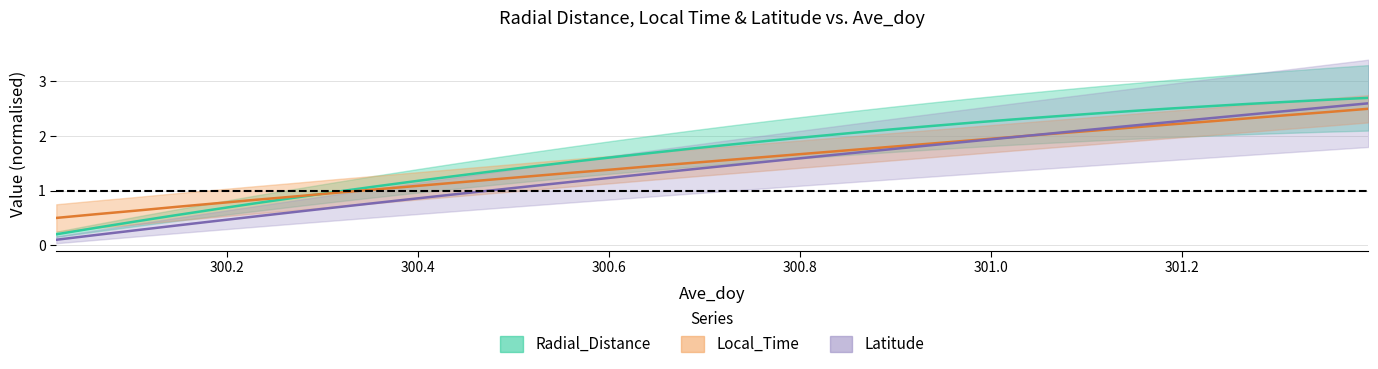

How many times do Local_Time and Latitude cross each other?

1